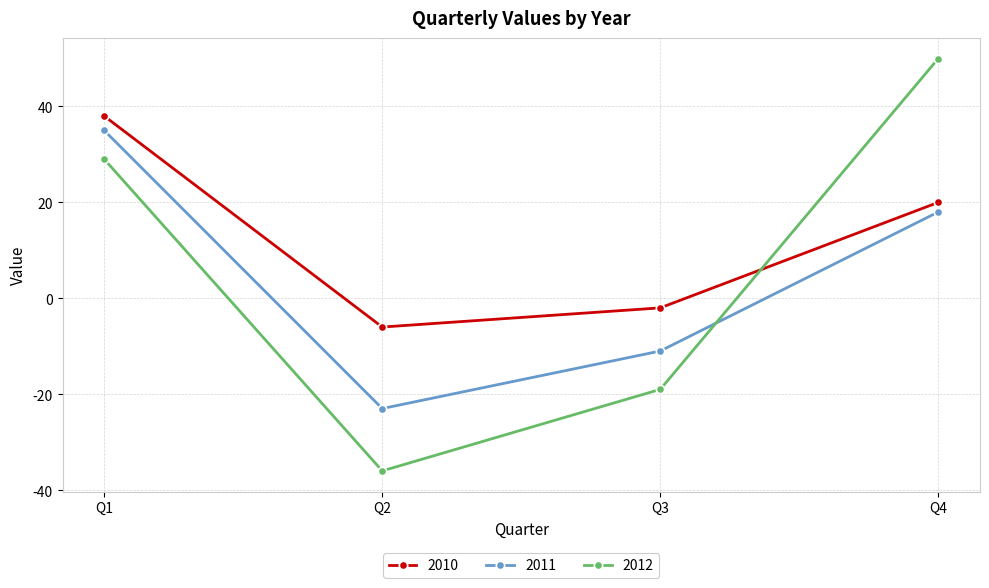

True or false: 2010 and 2011 intersect in this chart.

False